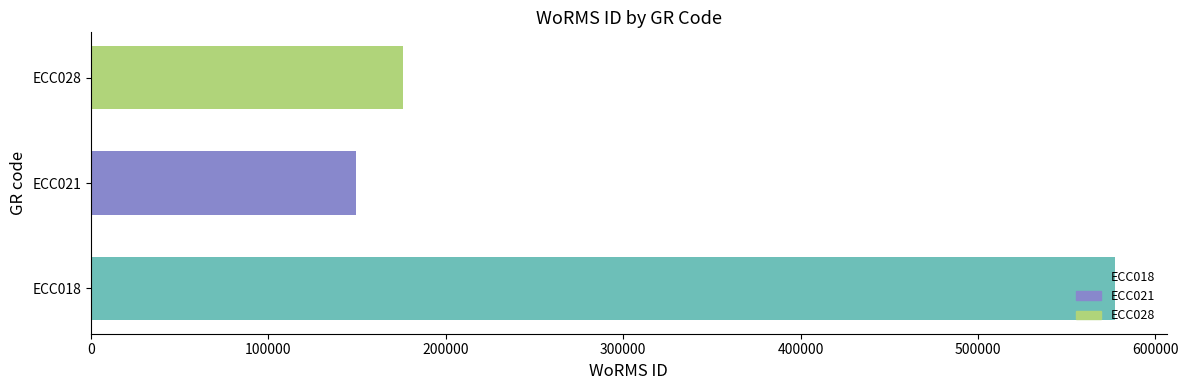

How many series are shown in this chart?

3